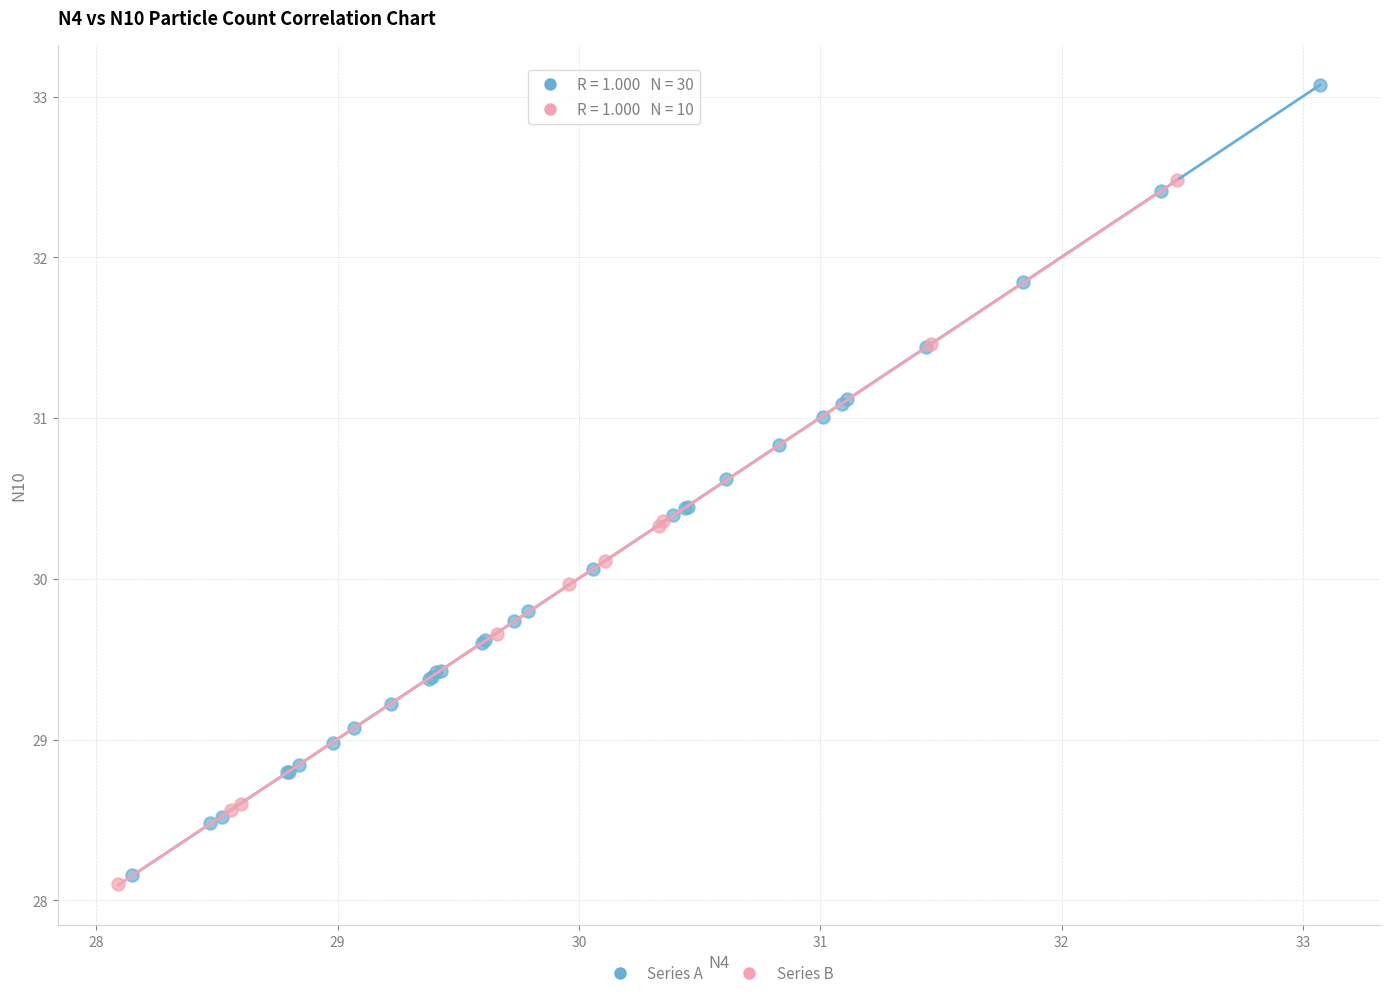

Which series contains the lowest Y value?

Series B